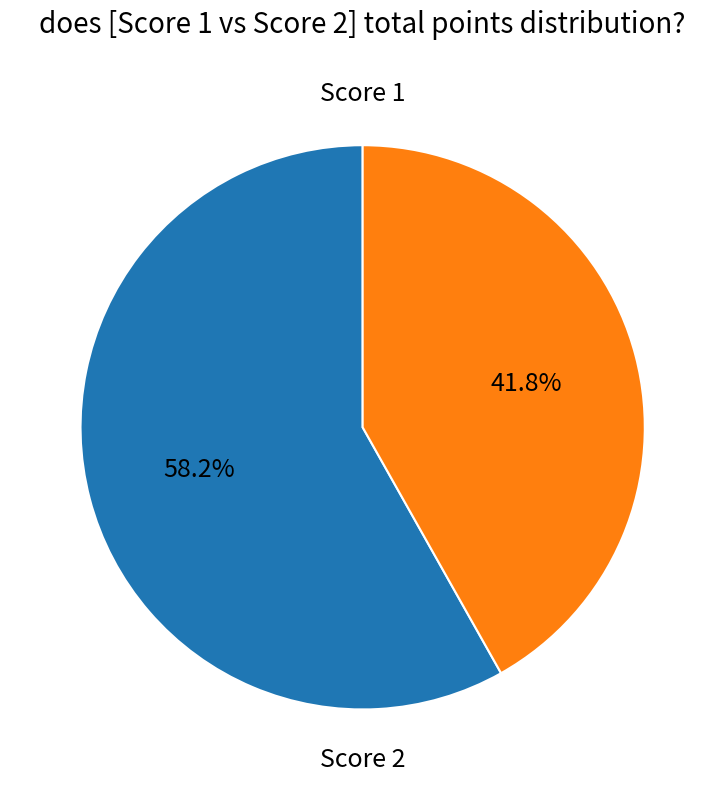

Does any single category account for the majority?

Yes